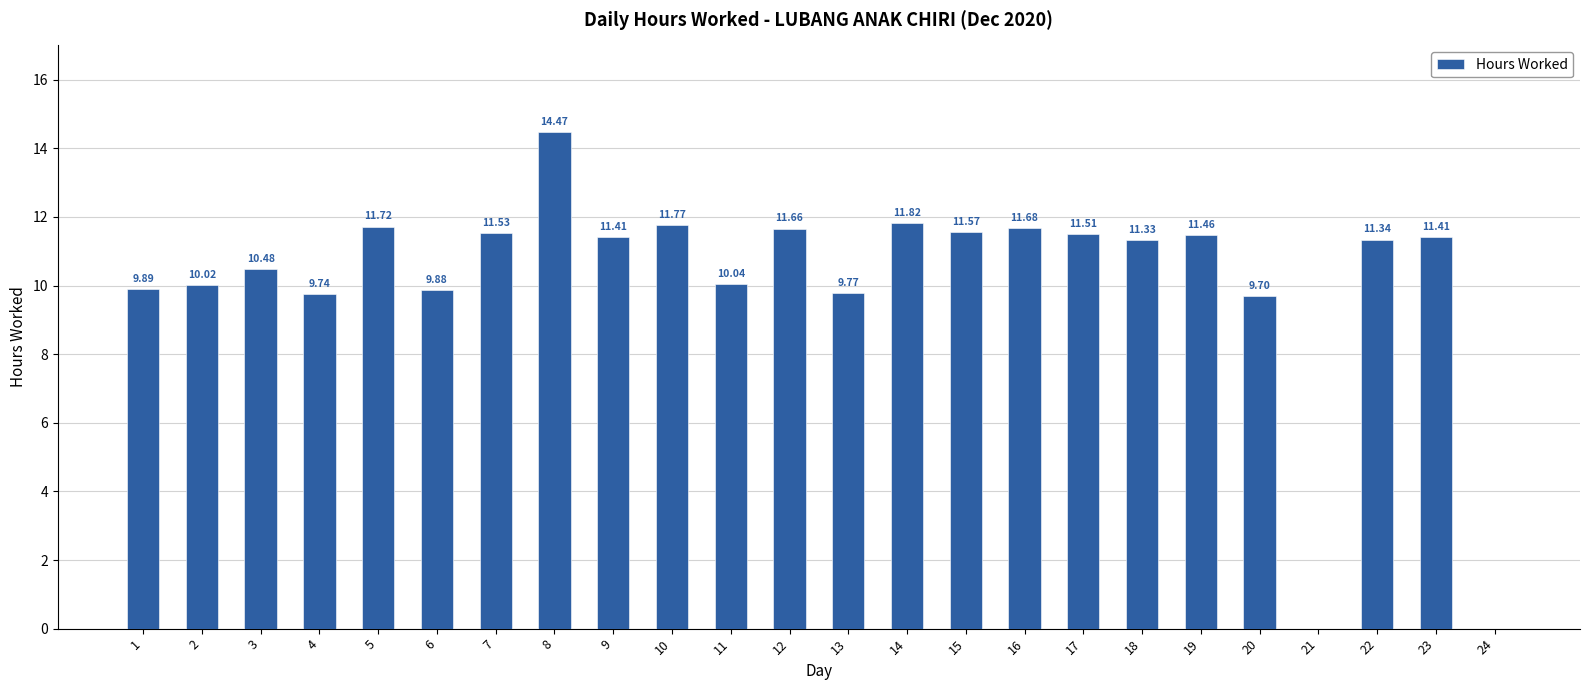

What is the change in value from 7 to 12?

+0.1